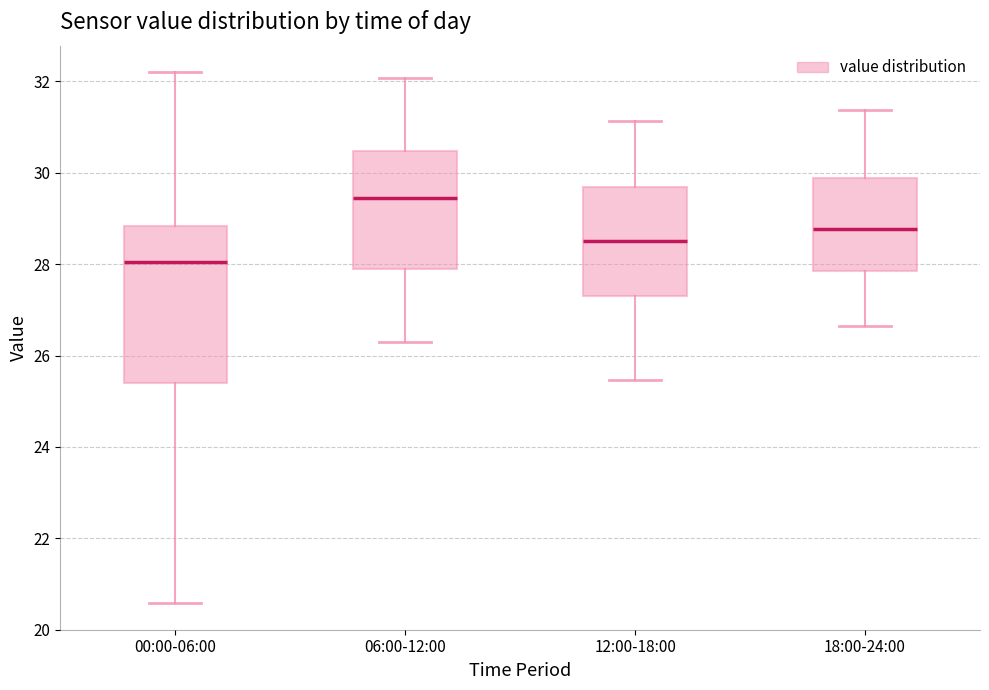

Where does the upper whisker of the box for 18:00-24:00 end on the y-axis? The values are not printed on the chart, so give them approximately, as read against the axis.

31.4